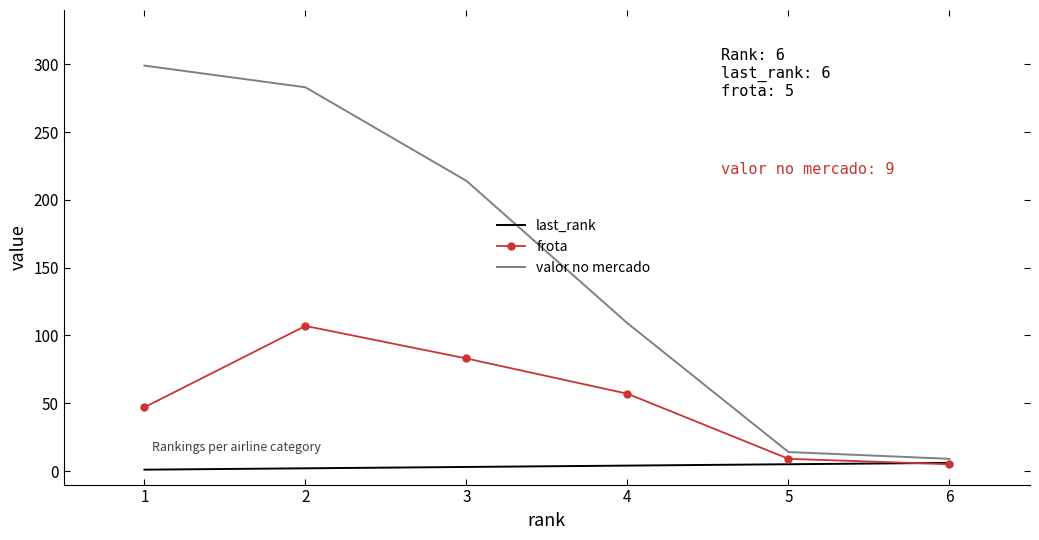

What is the sum of all last_rank values?

21